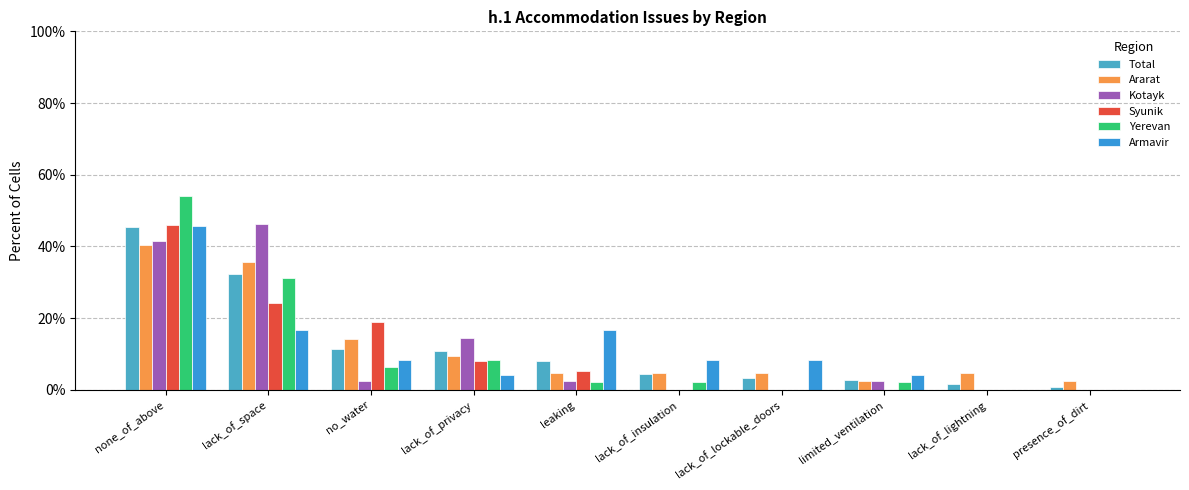

Between lack_of_privacy and presence_of_dirt, which series saw the biggest shift?

Kotayk